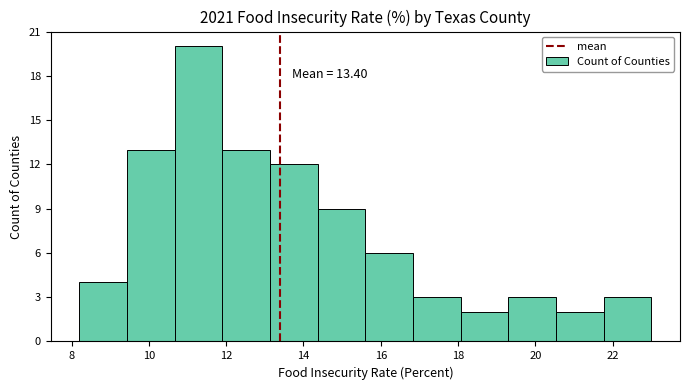

Over which range of the x-axis is the bar tallest?

10.6 to 12.0